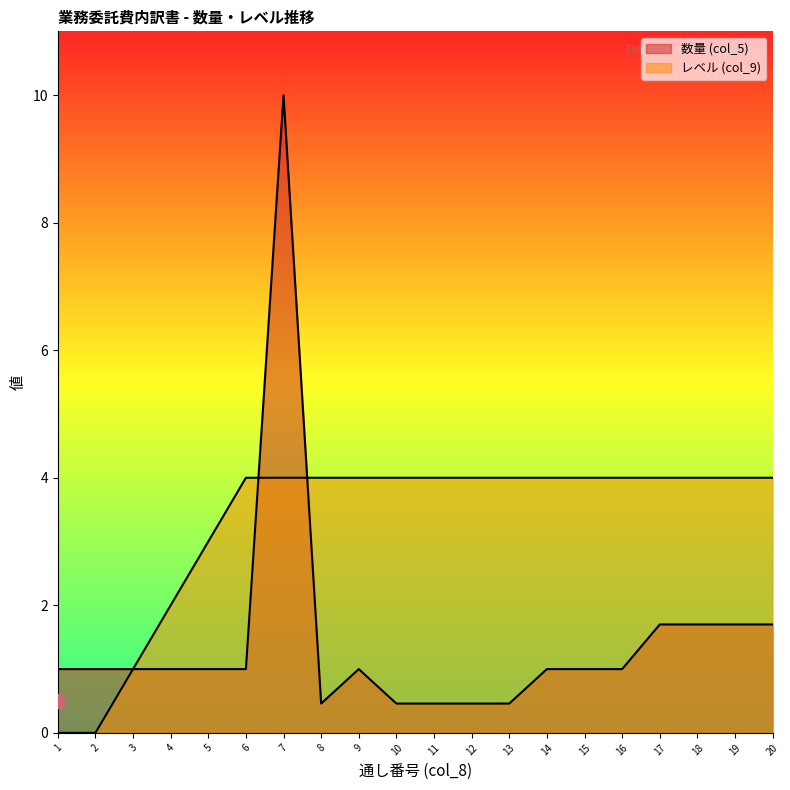

Rank the series by their average value, from lowest to highest.

数量 (col_5), レベル (col_9)